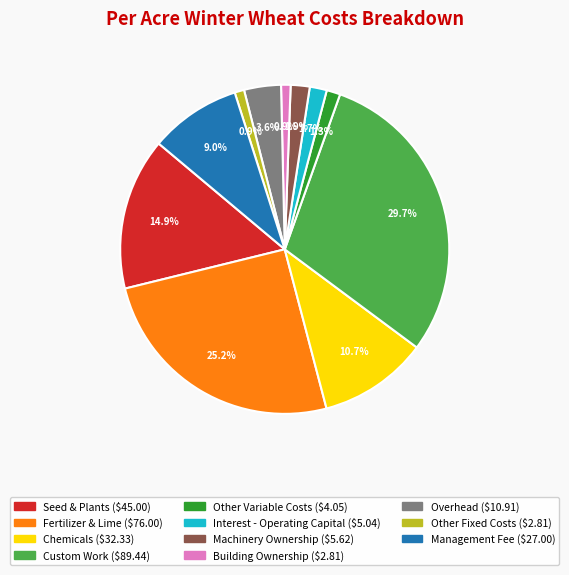

Does any single category account for the majority?

No